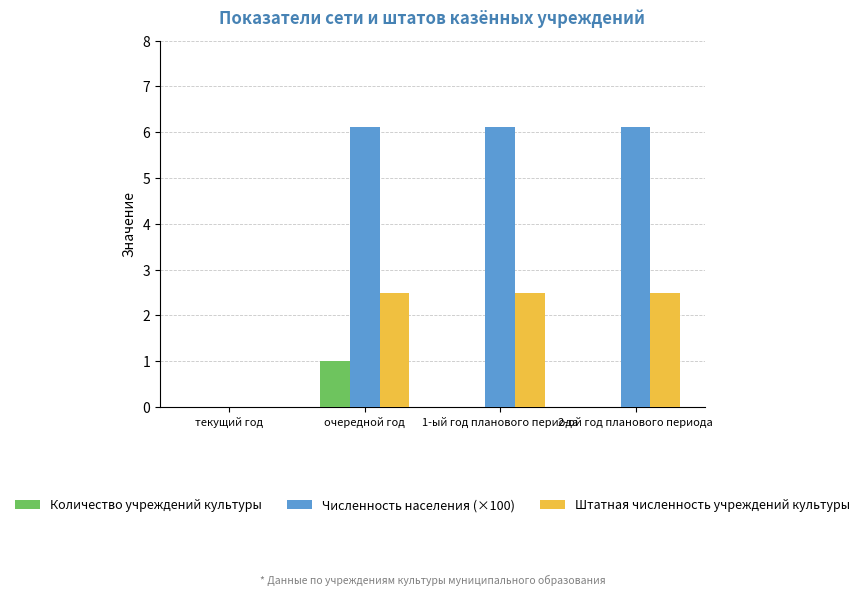

At which category is the sum across all series the highest?

очередной год